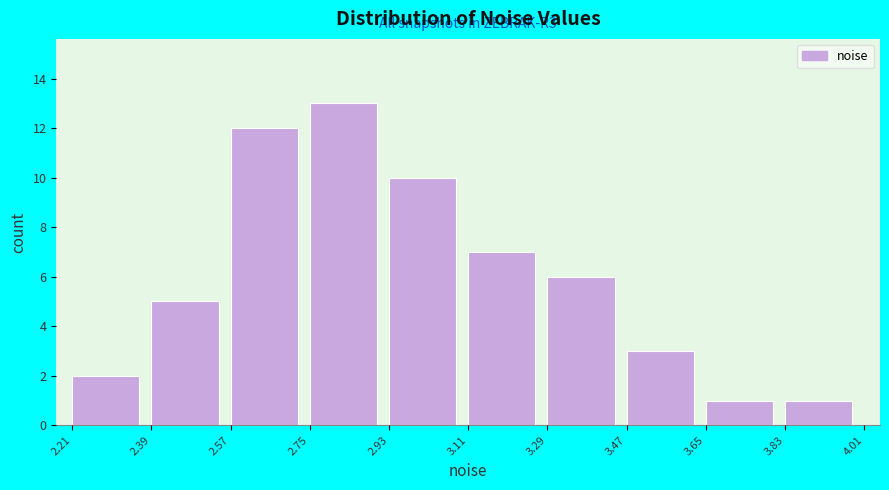

Which range on the x-axis has the tallest bar?

2.75 to 2.93